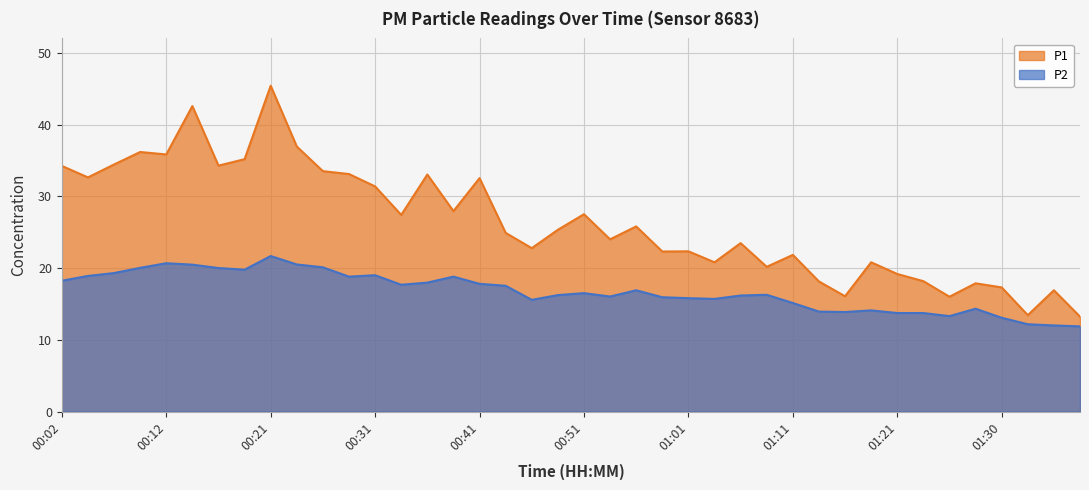

Reading left to right, transcribe all the data shown in this chart.

P1: 34.2	32.6	34.4	36.2	35.8	42.6	34.3	35.2	45.4	36.9	33.5	33.1	31.4	27.4	33.0	27.9	32.5	24.9	22.8	25.3	27.5	24.0	25.8	22.3	22.3	20.8	23.5	20.2	21.8	18.1	16.1	20.8	19.2	18.2	16.0	17.9	17.3	13.4	16.9	13.2
P2: 18.2	18.9	19.3	20.0	20.7	20.5	20.0	19.8	21.7	20.5	20.1	18.8	19.0	17.7	18.0	18.8	17.8	17.5	15.6	16.2	16.5	16.0	16.9	15.9	15.8	15.7	16.2	16.3	15.1	13.9	13.9	14.1	13.7	13.7	13.3	14.3	13.1	12.2	12.0	11.9